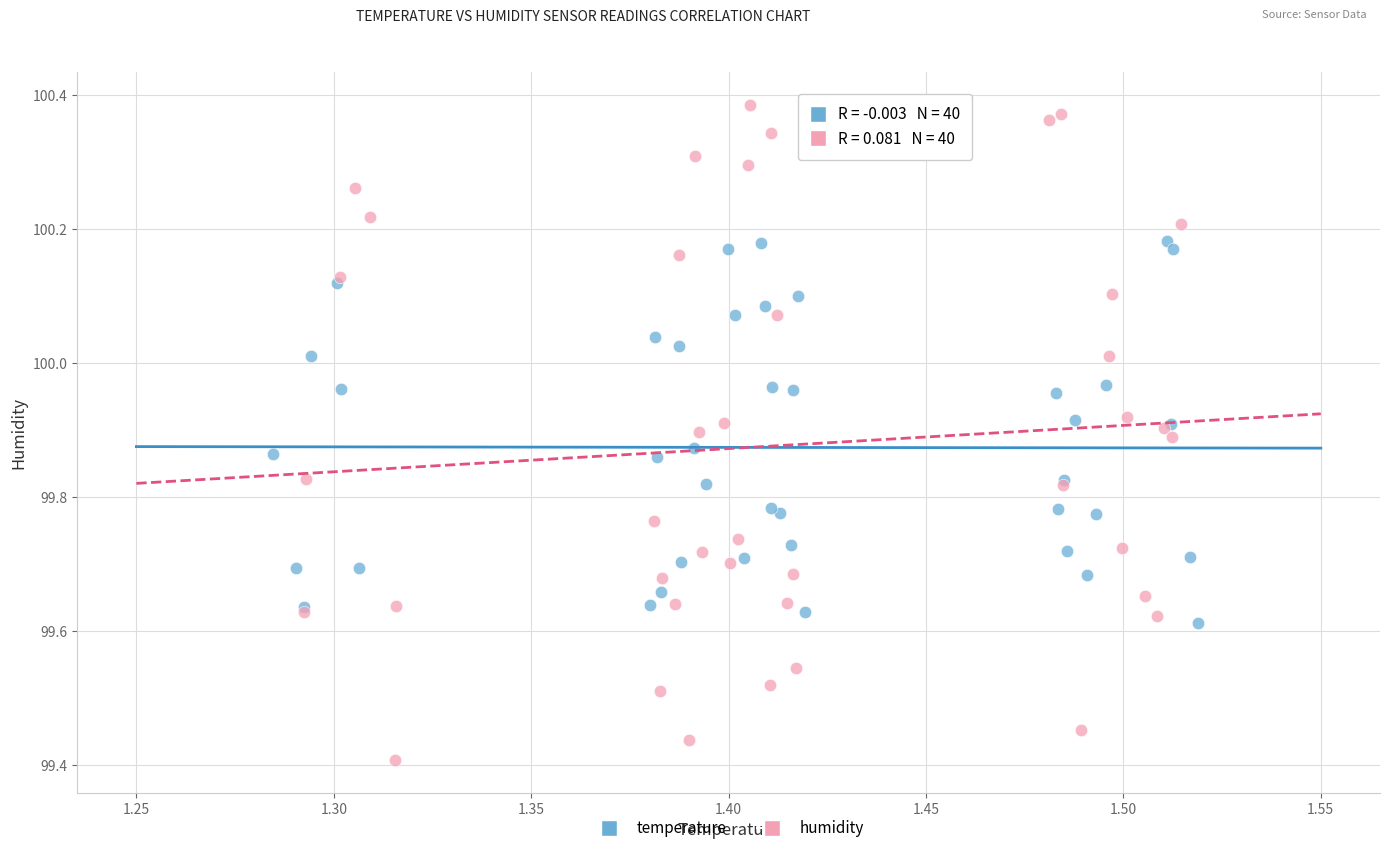

Which series reaches the minimum Y coordinate?

humidity